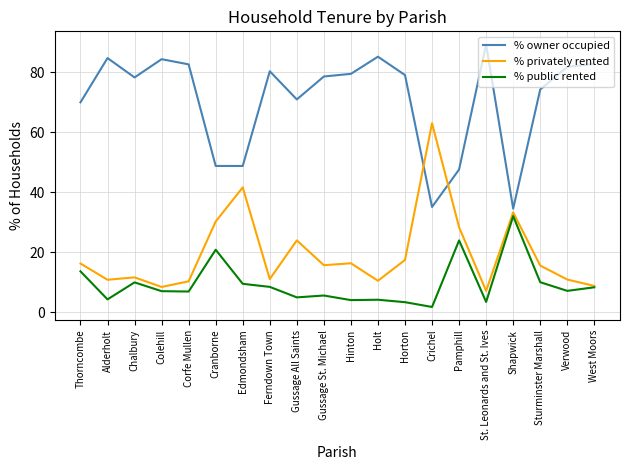

Which label corresponds to the largest value in the chart?

St. Leonards and St. Ives